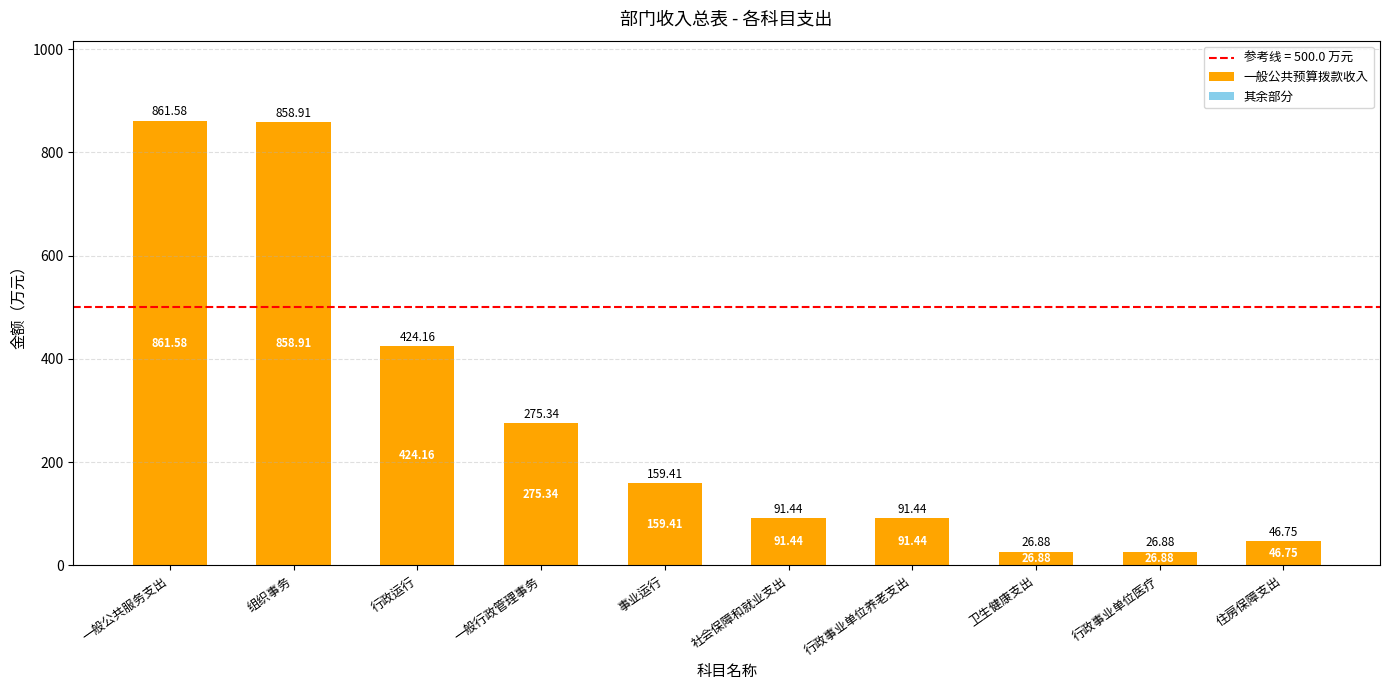

What is the sum of the values at 住房保障支出 and 社会保障和就业支出?

138.2